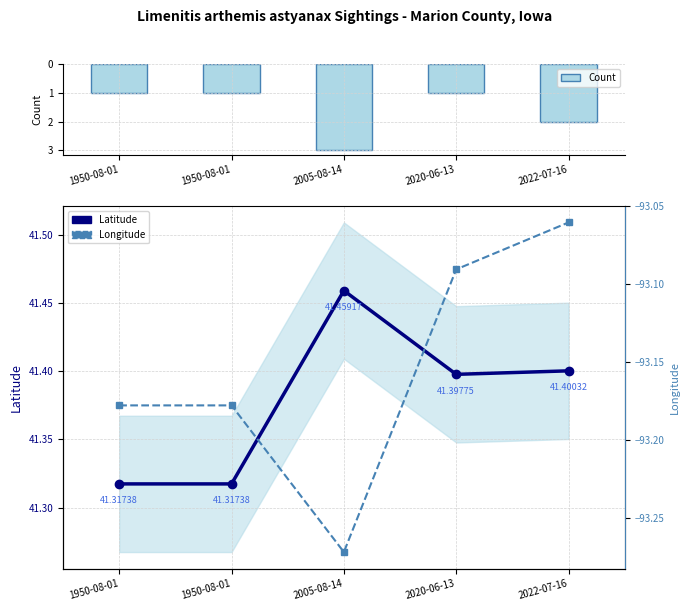

Which series has the largest total across all categories?

Latitude